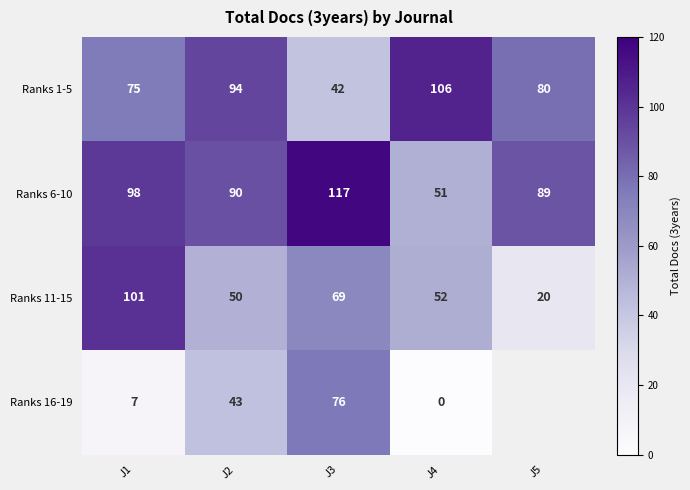

Rank the series by their maximum value, from highest to lowest.

Ranks 6-10, Ranks 1-5, Ranks 11-15, Ranks 16-19